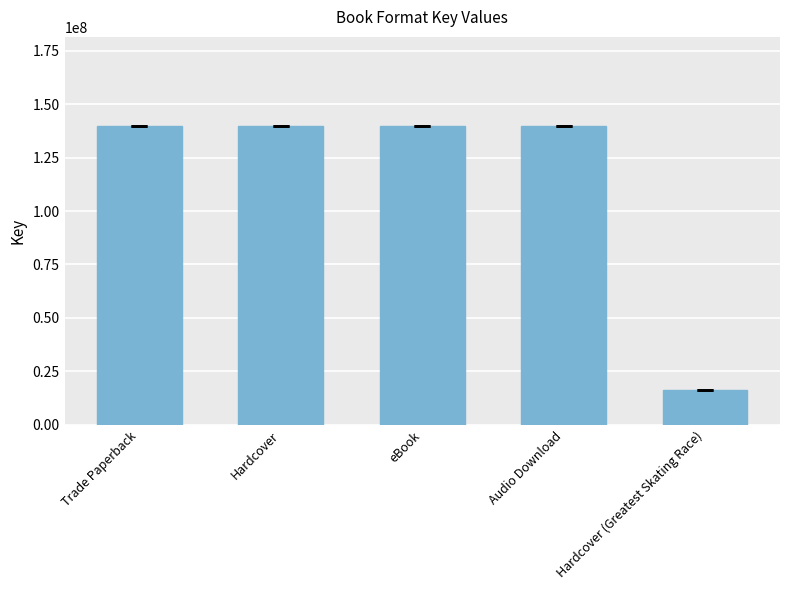

What is the ratio of the value at Hardcover (Greatest Skating Race) to the value at Trade Paperback?

0.1